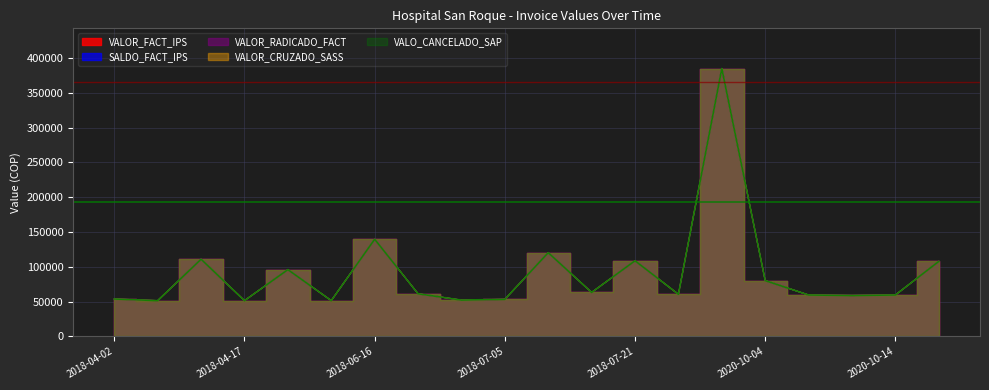

How many categories are shown in the chart?

20